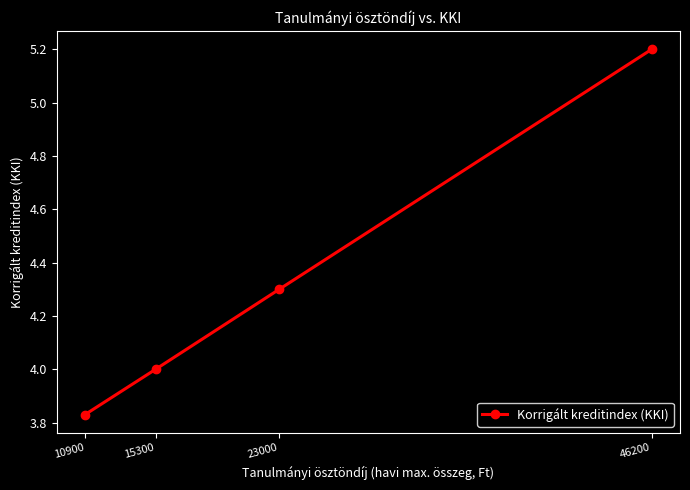

The chart shows a value of 4.0 at 15300. True or false?

True